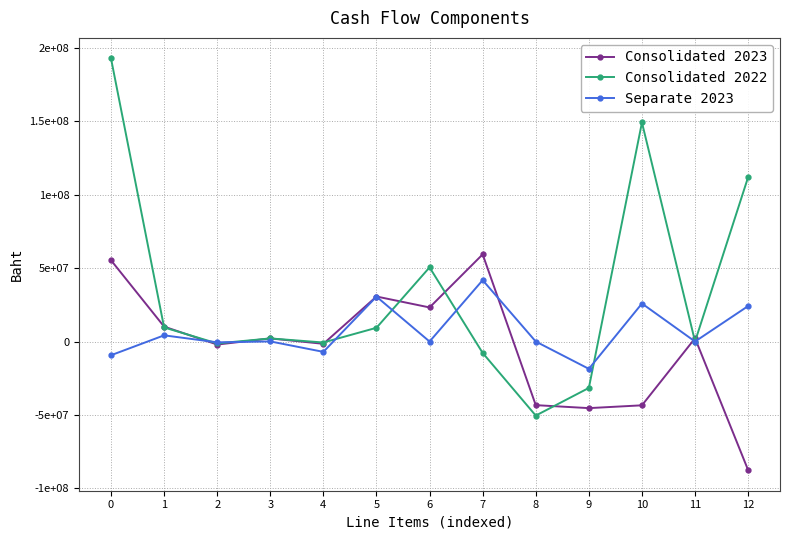

What is the total value across all series at 8?

-93846648